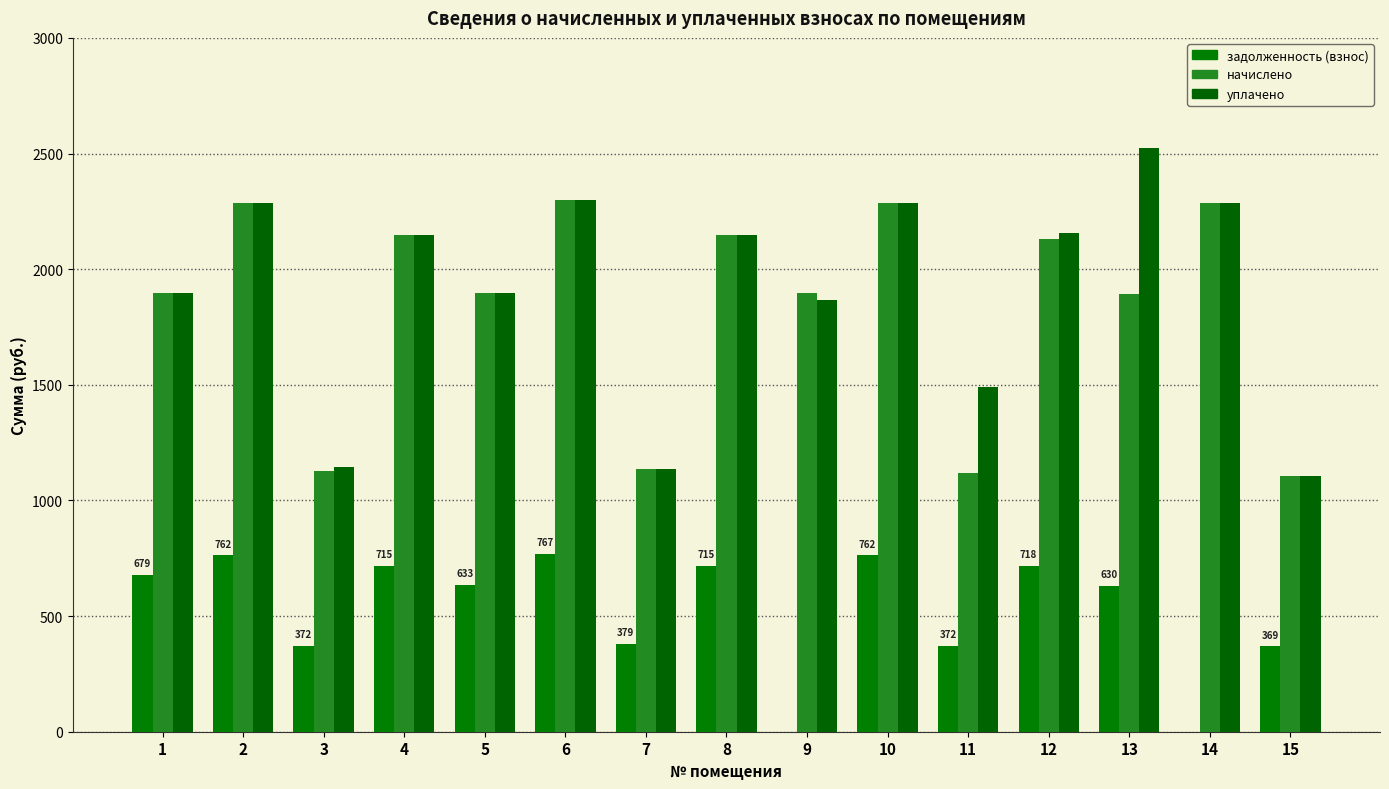

True or false: задолженность (взнос) has a value of 762.0 at 10.

True